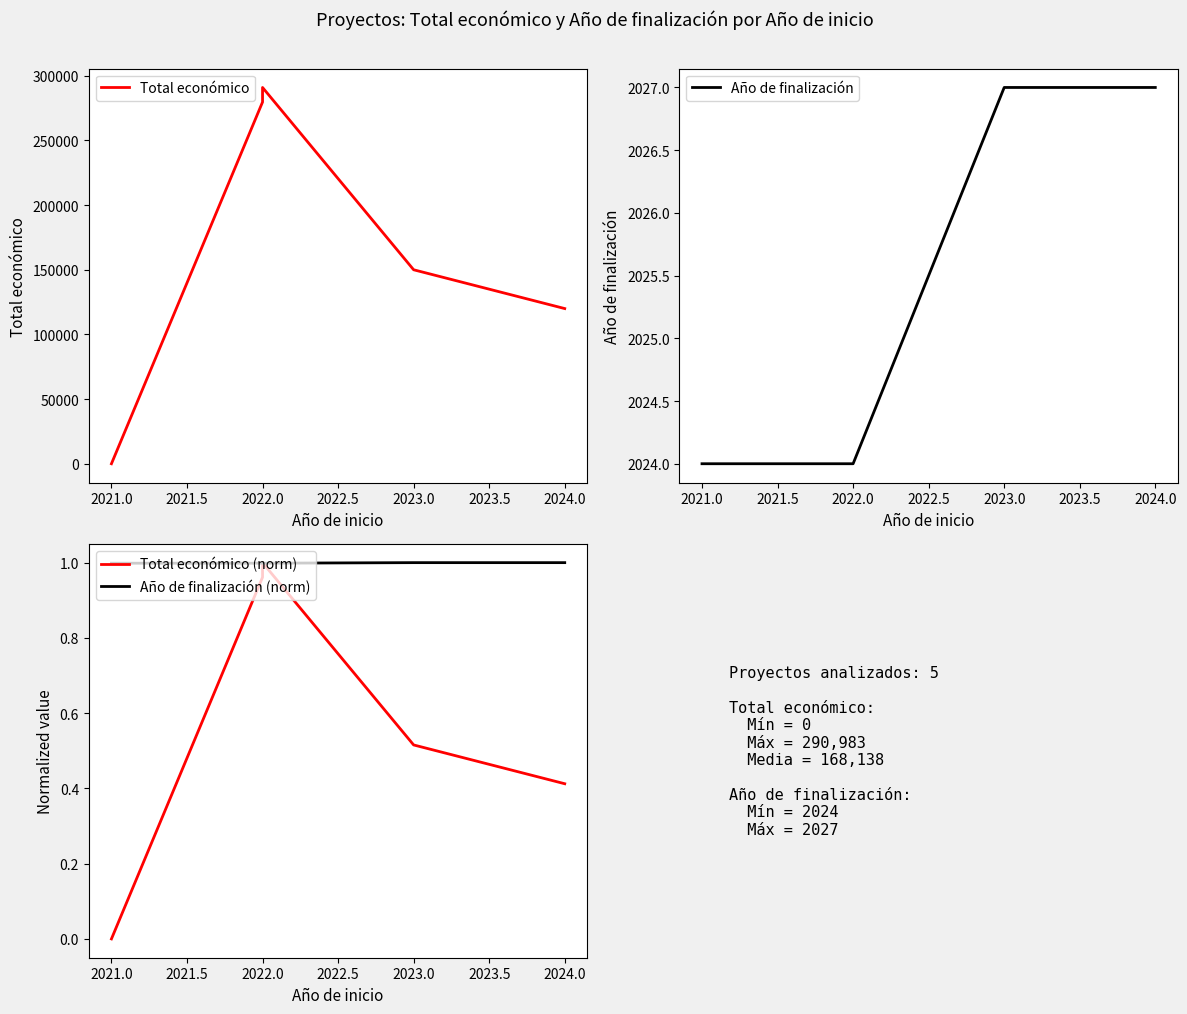

True or false: Total económico and Total económico (norm) intersect in this chart.

False